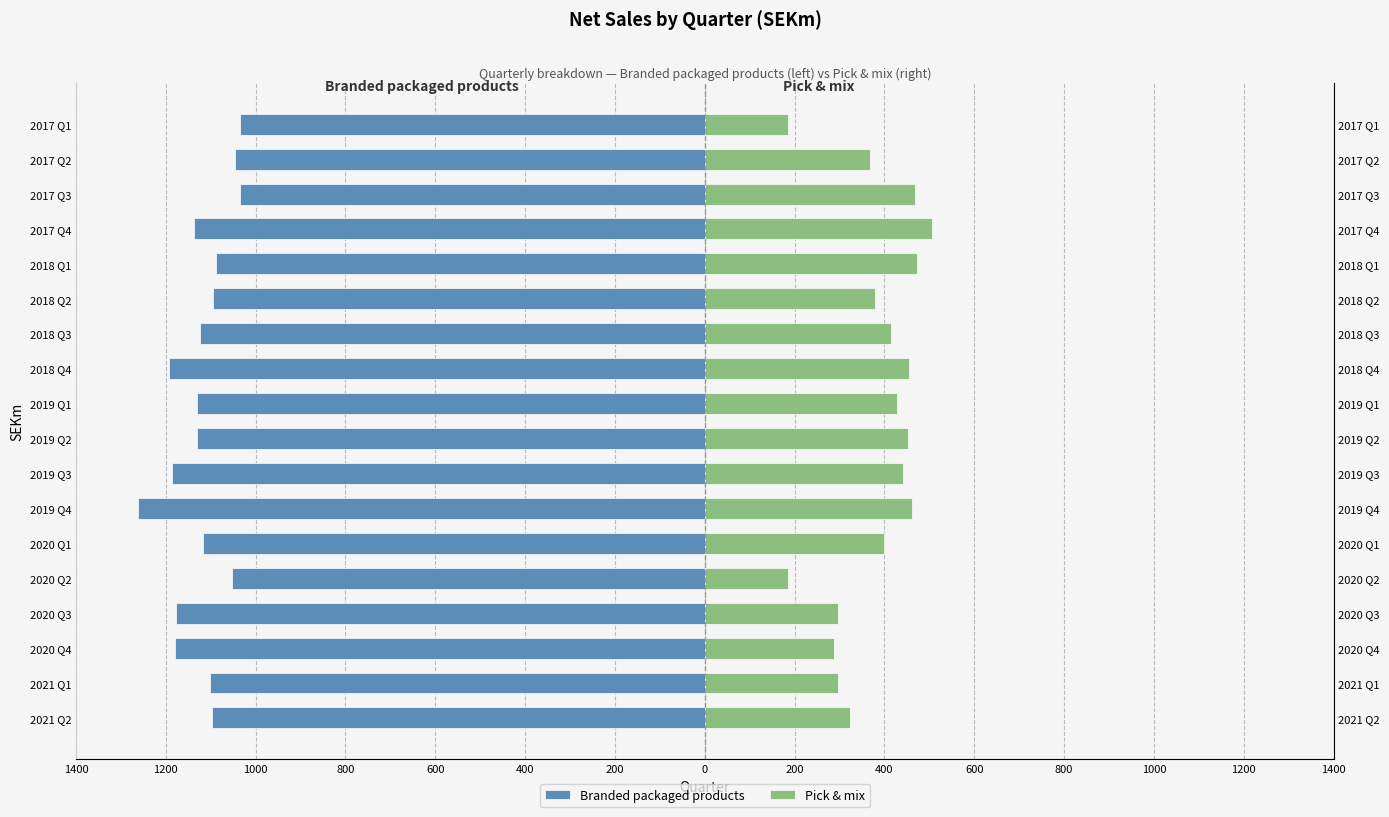

Which series has the widest spread of values?

Pick & mix